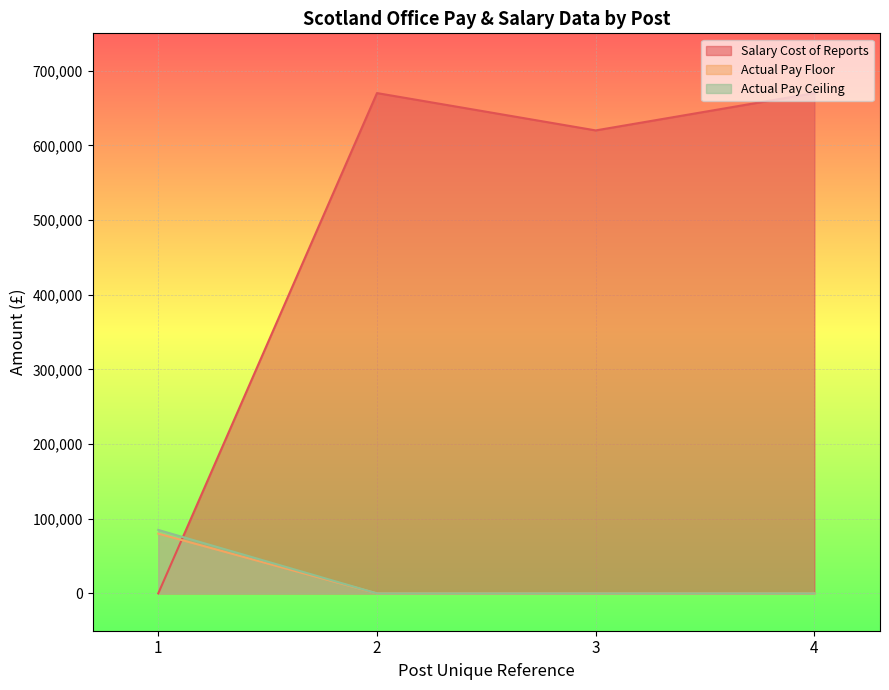

True or false: Actual Pay Ceiling and Actual Pay Floor intersect in this chart.

False